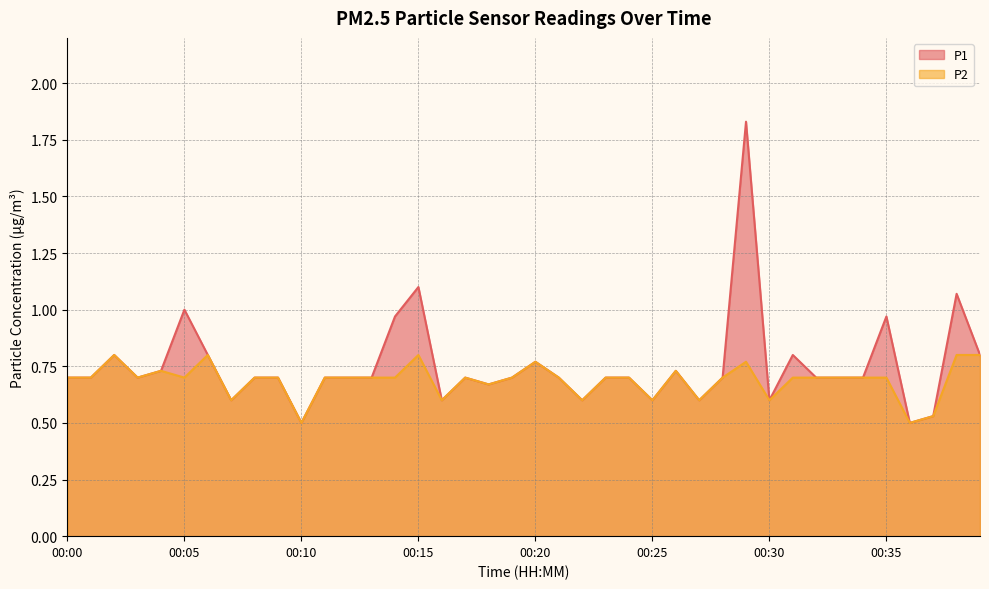

List the series in order of their overall mean, highest first.

P1, P2